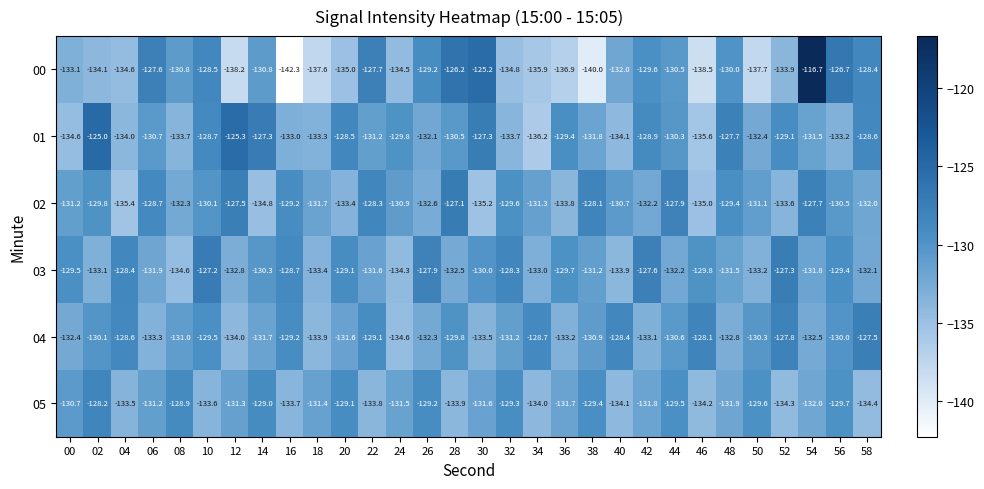

Which series has the largest range (max minus min)?

00